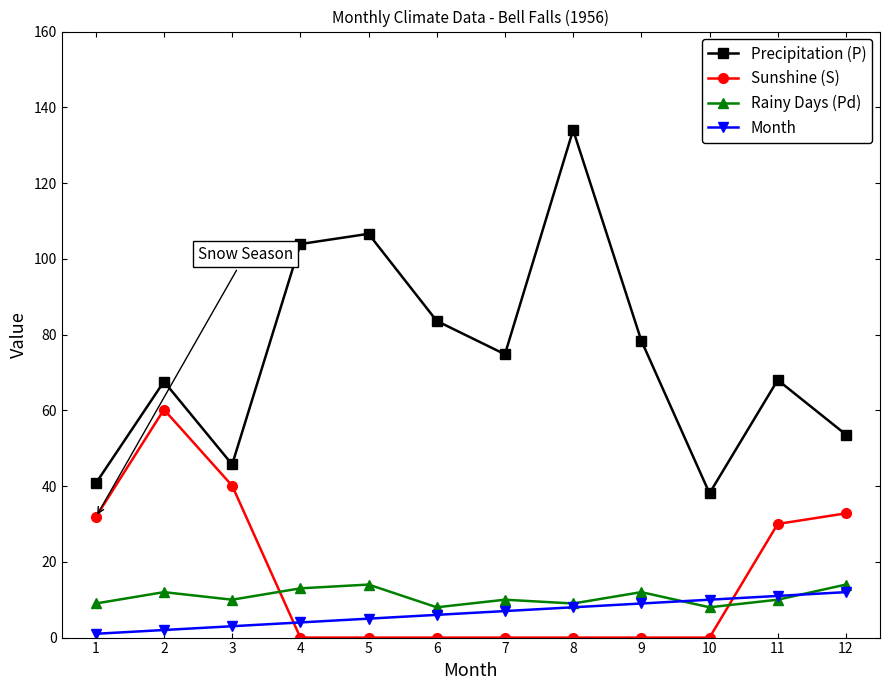

Which series has the largest total across all categories?

Precipitation (P)